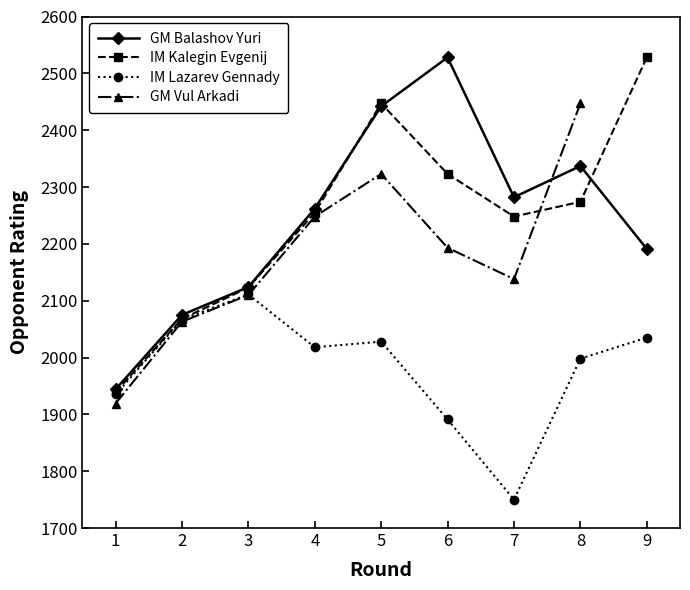

The value of IM Lazarev Gennady at 5 is 3245.1. True or false?

False